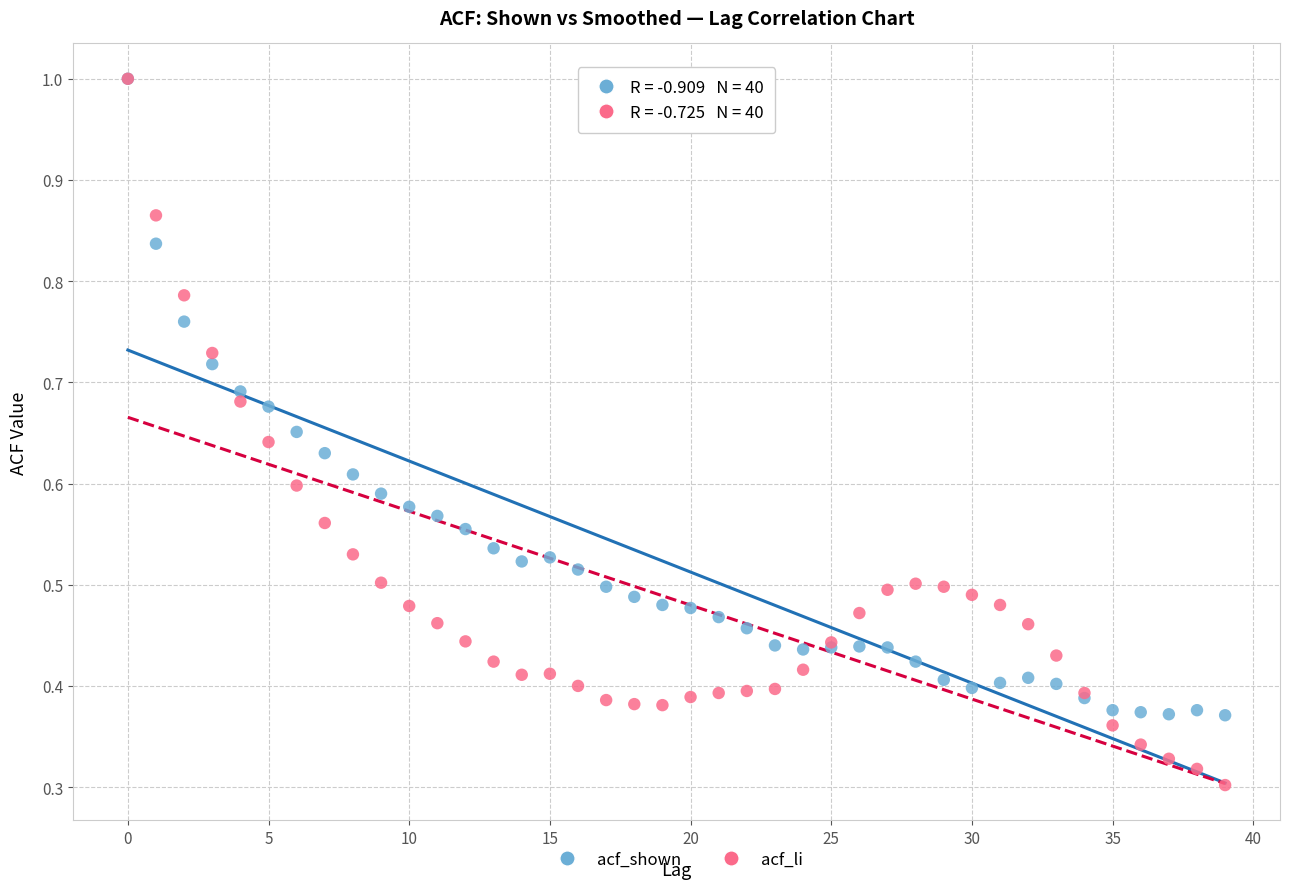

What are all the series names shown in the legend?

acf_shown, acf_li